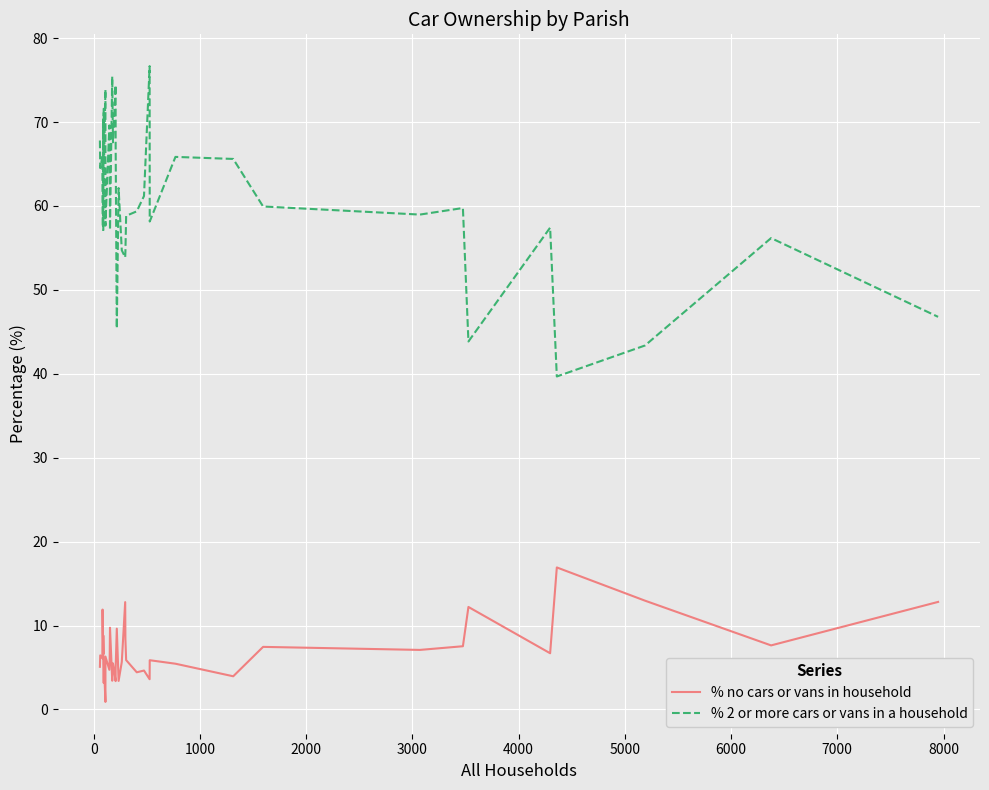

Does the chart display data point markers on the line(s)?

No